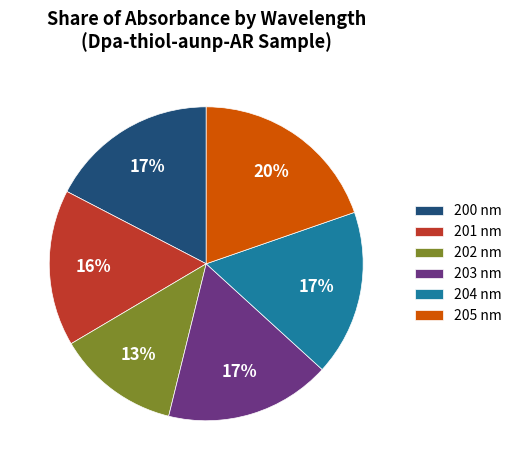

Do 204 nm and 201 nm together represent more than half of the pie?

No